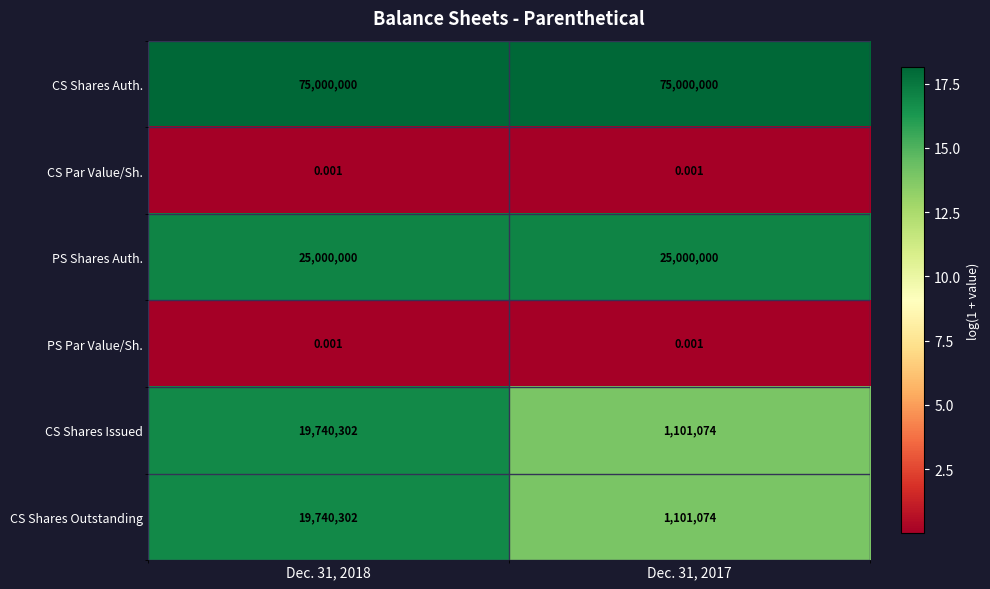

Is the value of PS Shares Auth. at Dec. 31, 2017 greater than the value of CS Par Value/Sh. at Dec. 31, 2017?

Yes